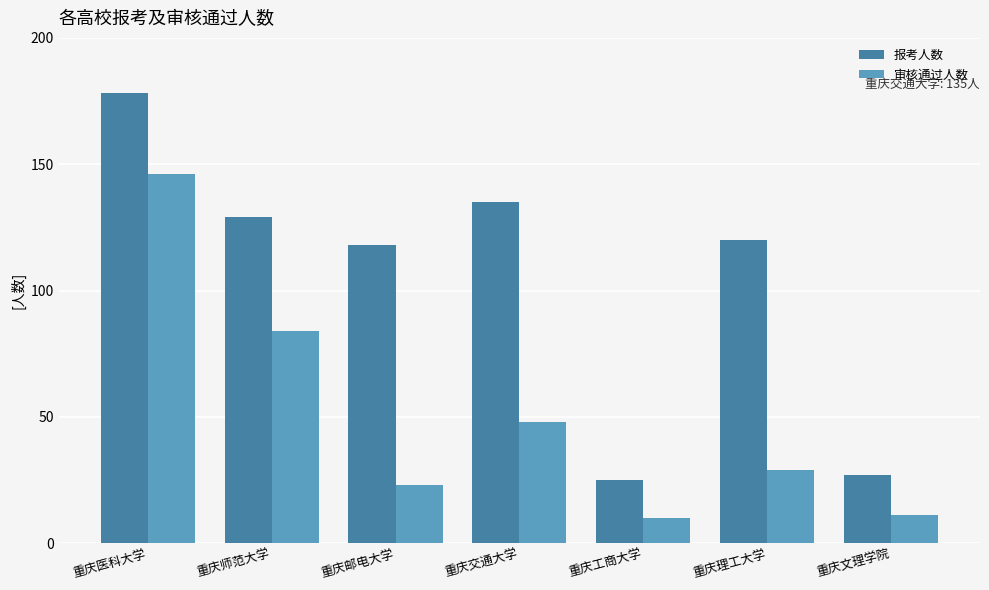

Which series has the largest total across all categories?

报考人数